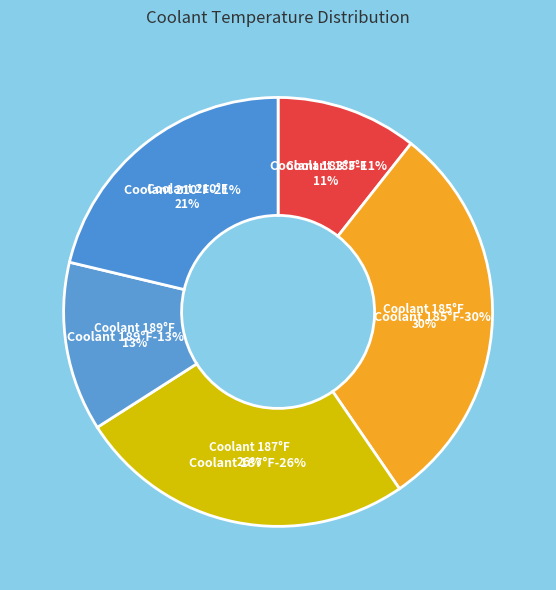

Rank the categories by value from lowest to highest.

183, 189, 210, 187, 185